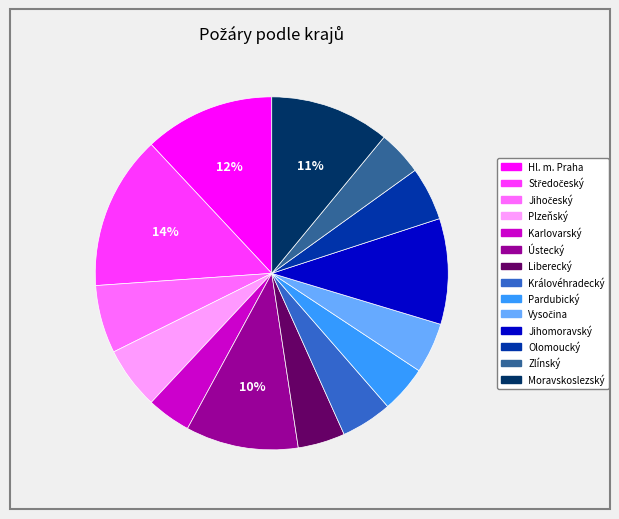

To the nearest percent, what is the difference between the largest and smallest slice percentages?

10%